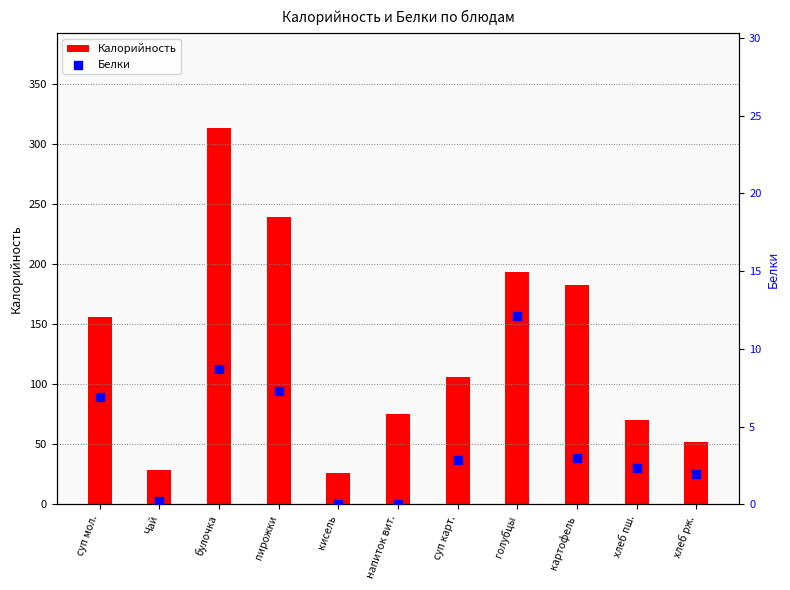

What are all the series names shown in the legend?

Калорийность, Белки